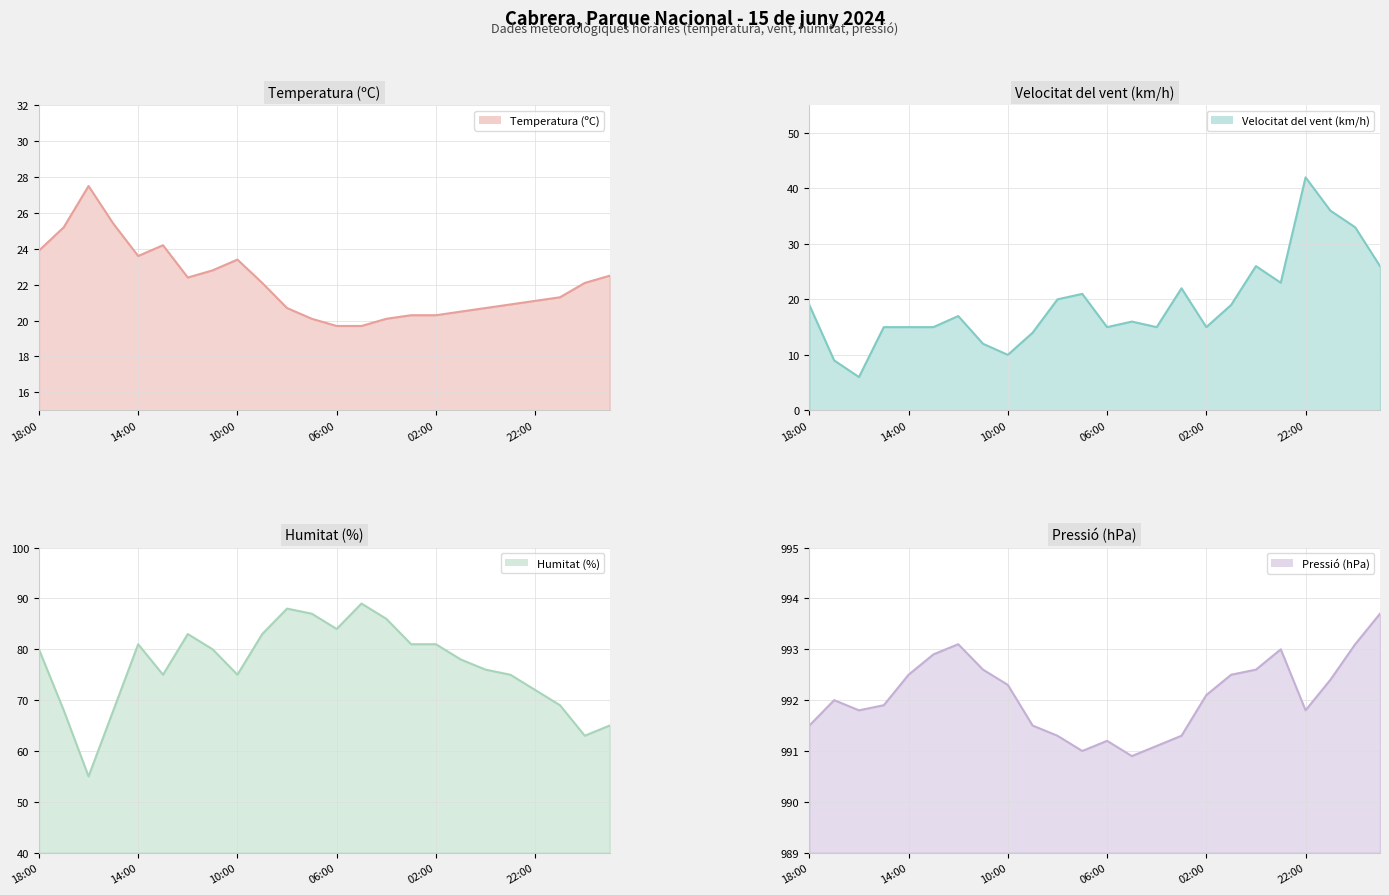

Reading left to right, list all the values displayed in this chart.

Temperatura (ºC) (línia): 23.9	25.2	27.5	25.4	23.6	24.2	22.4	22.8	23.4	22.1	20.7	20.1	19.7	19.7	20.1	20.3	20.3	20.5	20.7	20.9	21.1	21.3	22.1	22.5
Velocitat del vent (km/h) (línia): 19.0	9.0	6.0	15.0	15.0	15.0	17.0	12.0	10.0	14.0	20.0	21.0	15.0	16.0	15.0	22.0	15.0	19.0	26.0	23.0	42.0	36.0	33.0	26.0
Humitat (%) (línia): 80.0	68.0	55.0	68.0	81.0	75.0	83.0	80.0	75.0	83.0	88.0	87.0	84.0	89.0	86.0	81.0	81.0	78.0	76.0	75.0	72.0	69.0	63.0	65.0
Pressió (hPa) (línia): 991.5	992.0	991.8	991.9	992.5	992.9	993.1	992.6	992.3	991.5	991.3	991.0	991.2	990.9	991.1	991.3	992.1	992.5	992.6	993.0	991.8	992.4	993.1	993.7